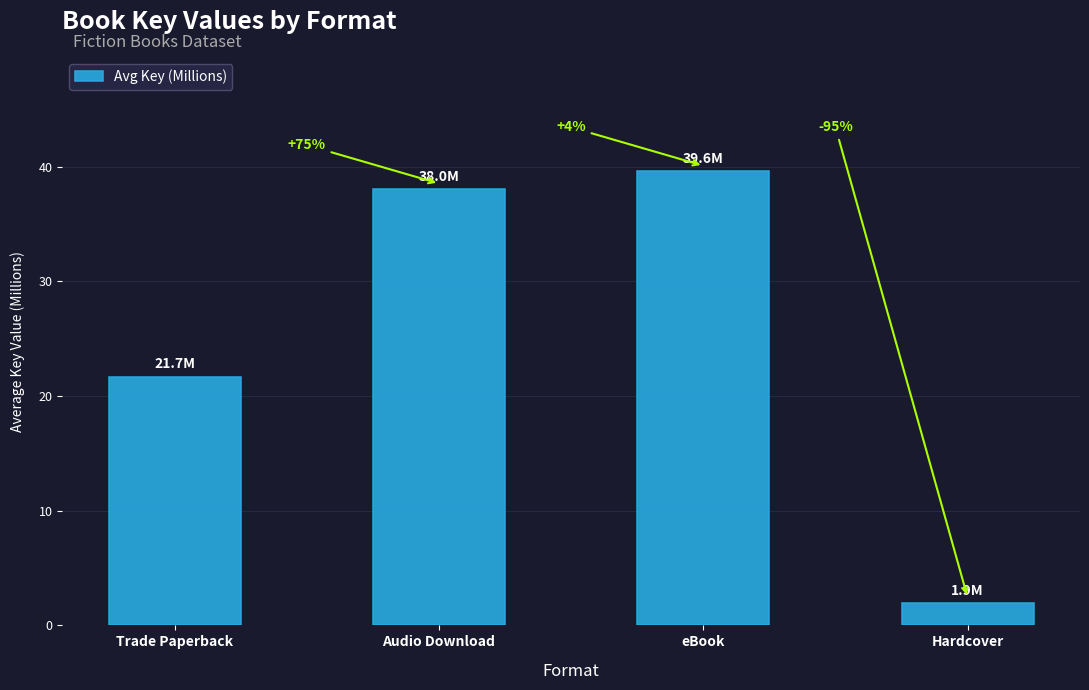

List the labels in order of value, smallest first.

Hardcover, Trade Paperback, Audio Download, eBook